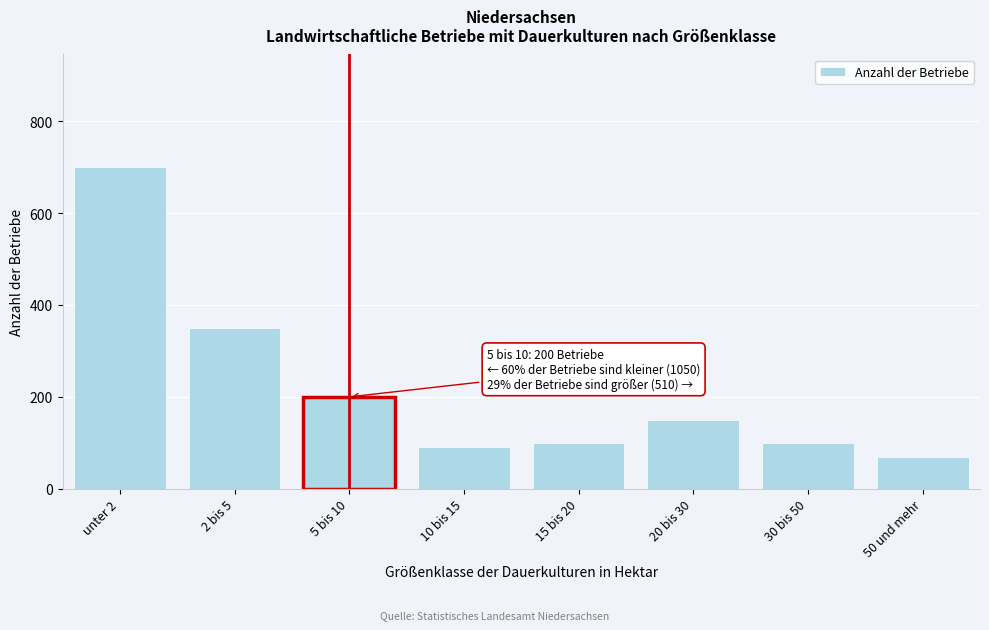

Reading left to right, what are all the values shown in this chart?

700	350	200	90	100	150	100	70